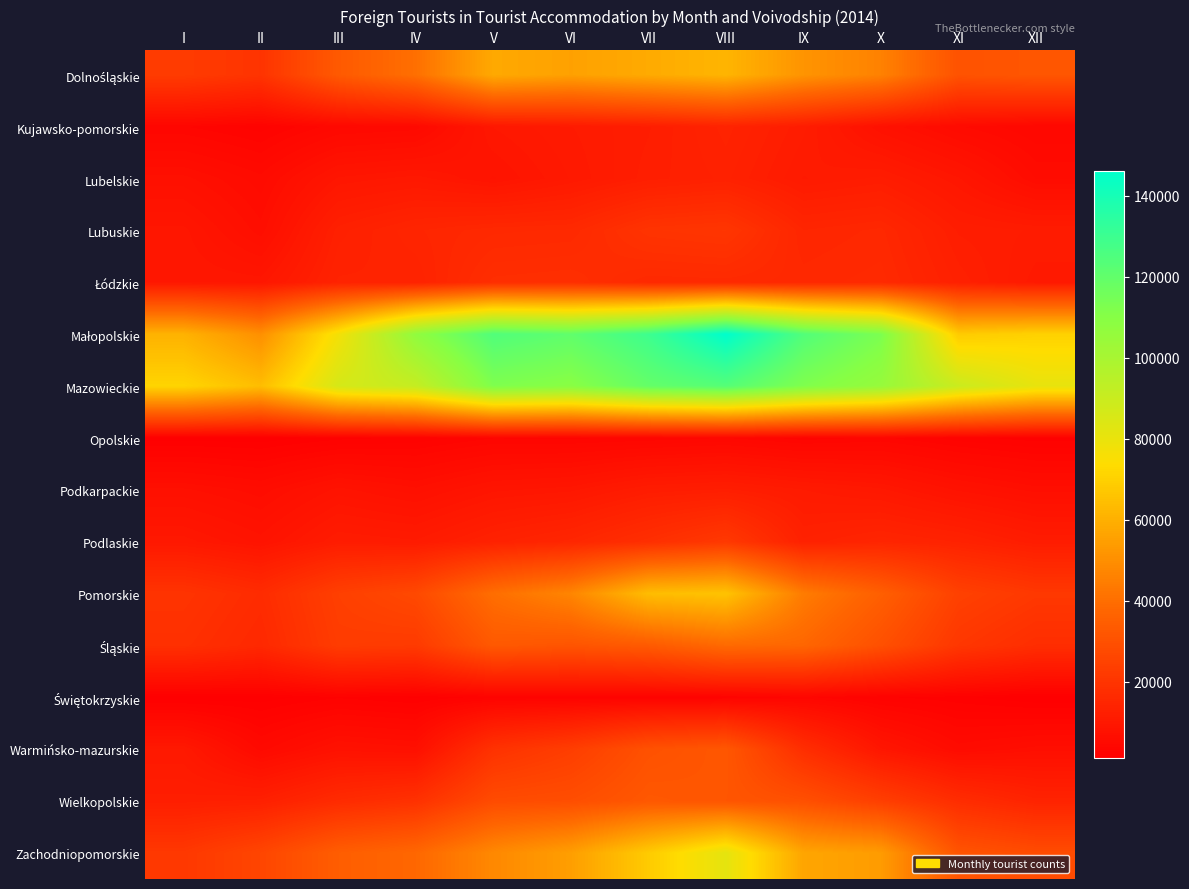

At how many categories does at least one series exceed 59095?

12